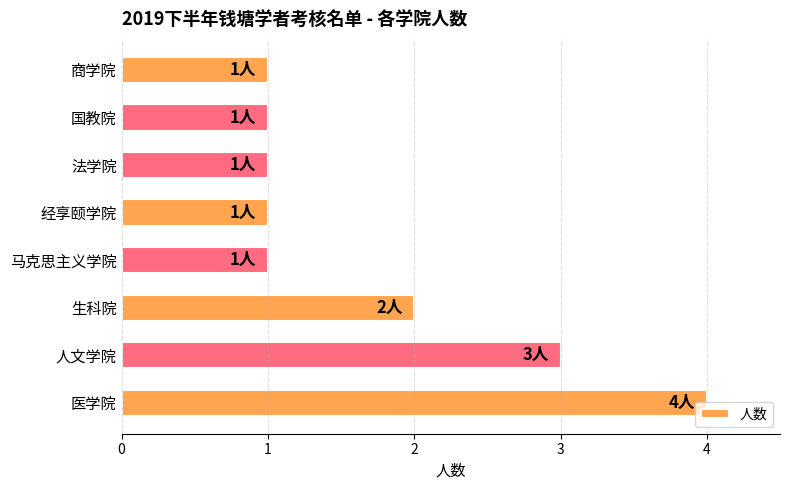

What is the ratio of the value at 经享颐学院 to the value at 马克思主义学院?

1.0